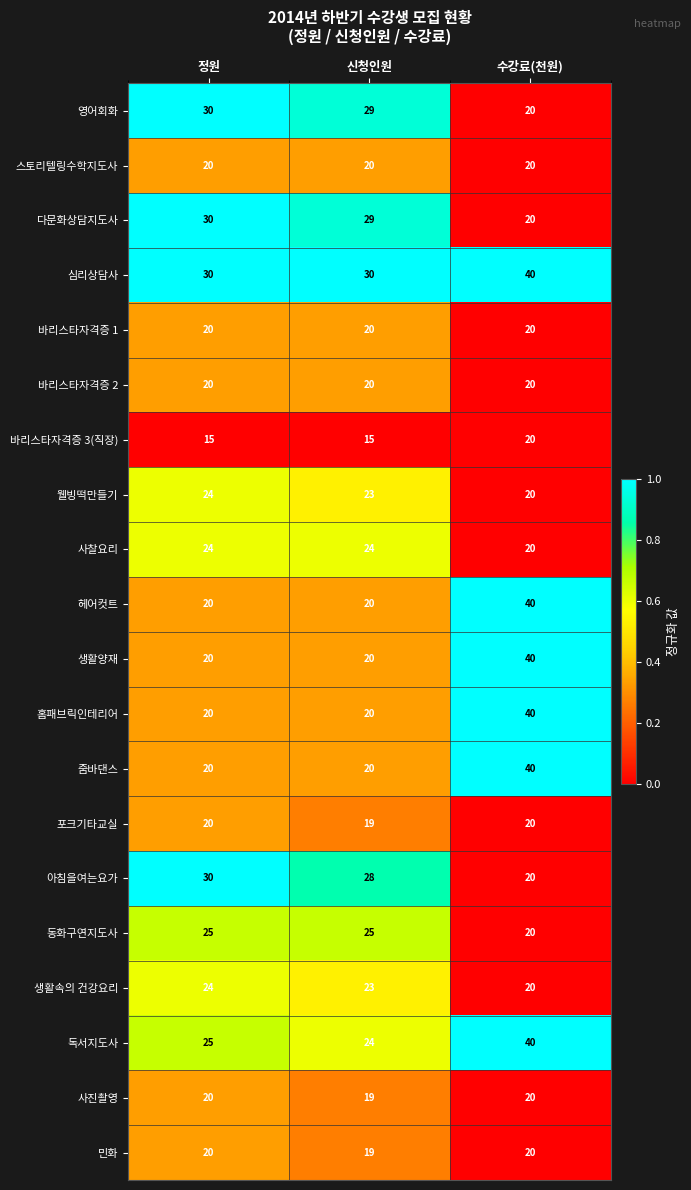

How many data points does each series have?

3